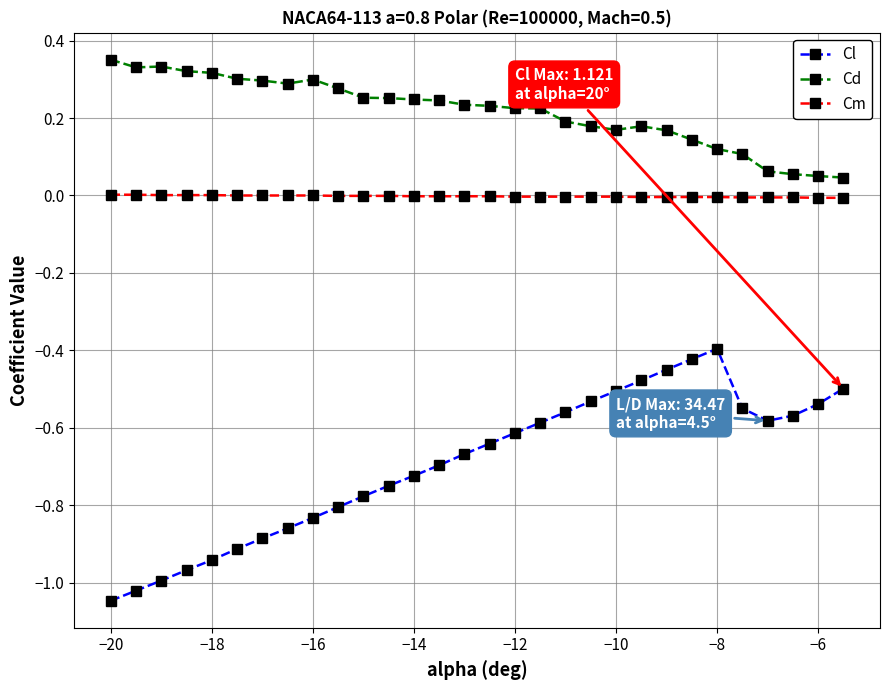

Rank the series by their average value, from highest to lowest.

Cd, Cm, Cl